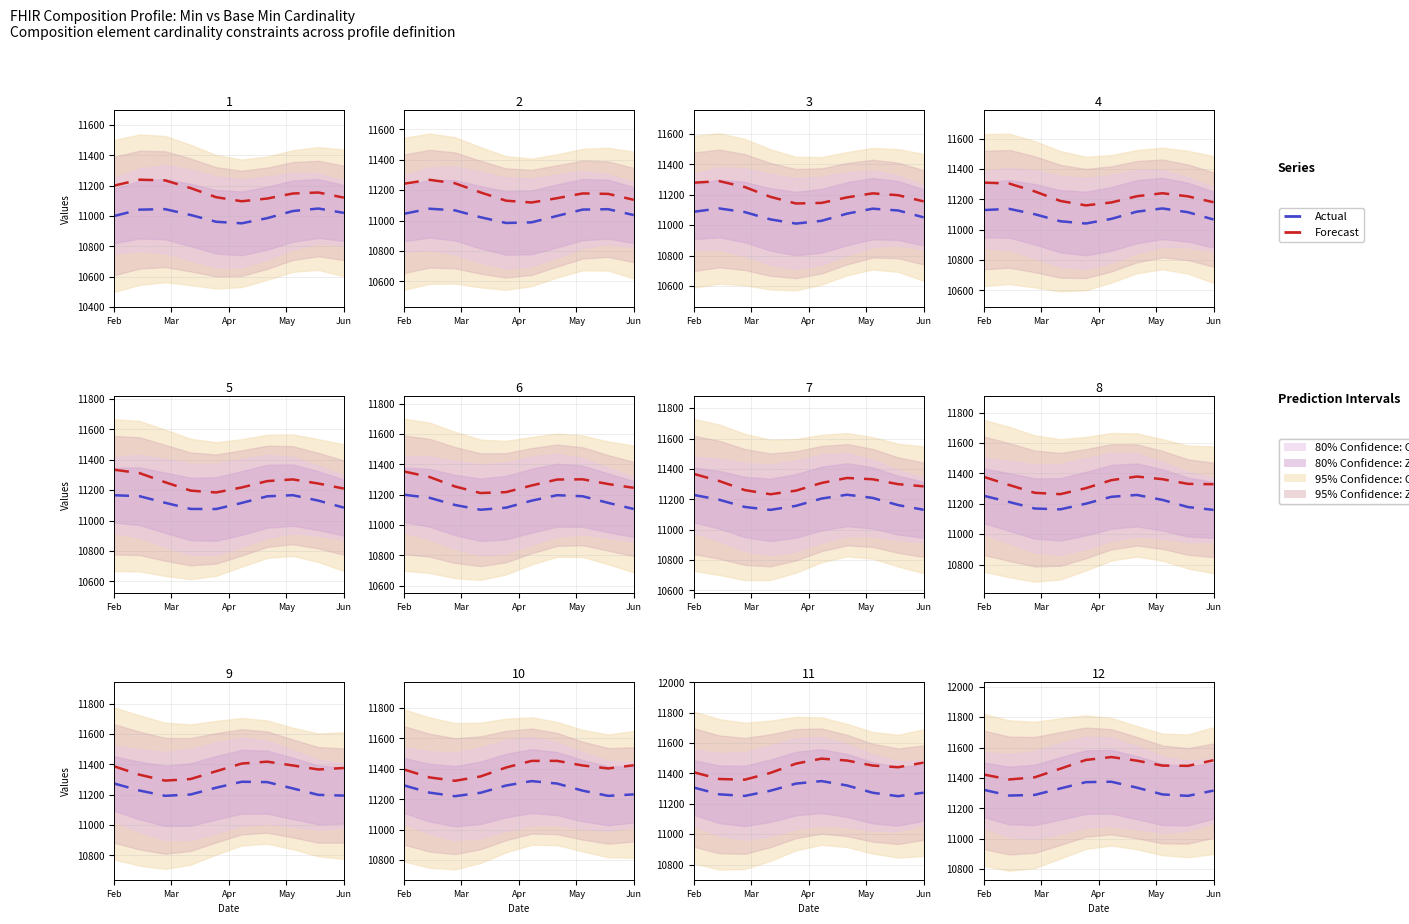

Which series has the widest spread of values?

Forecast